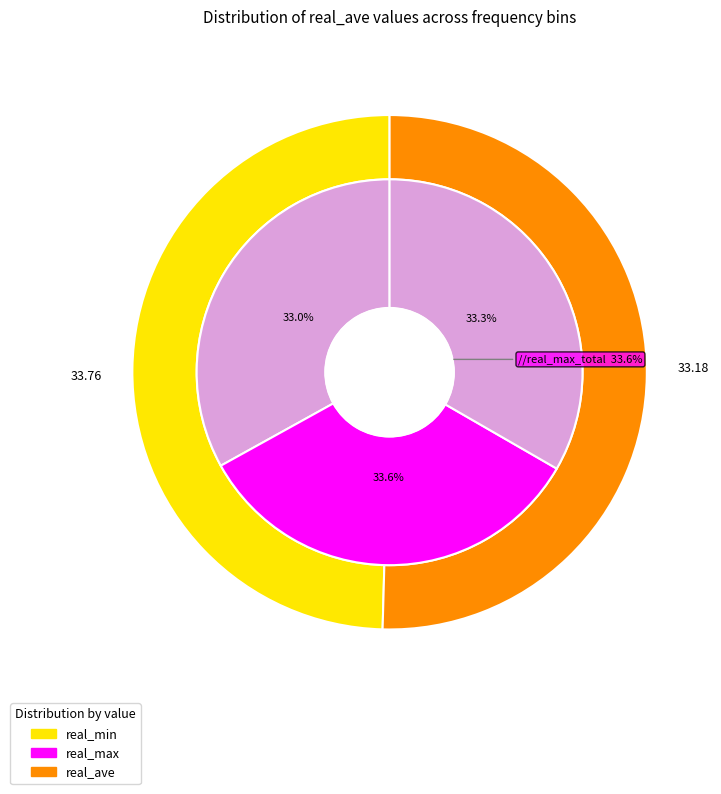

Which series has the widest spread of values?

real_max